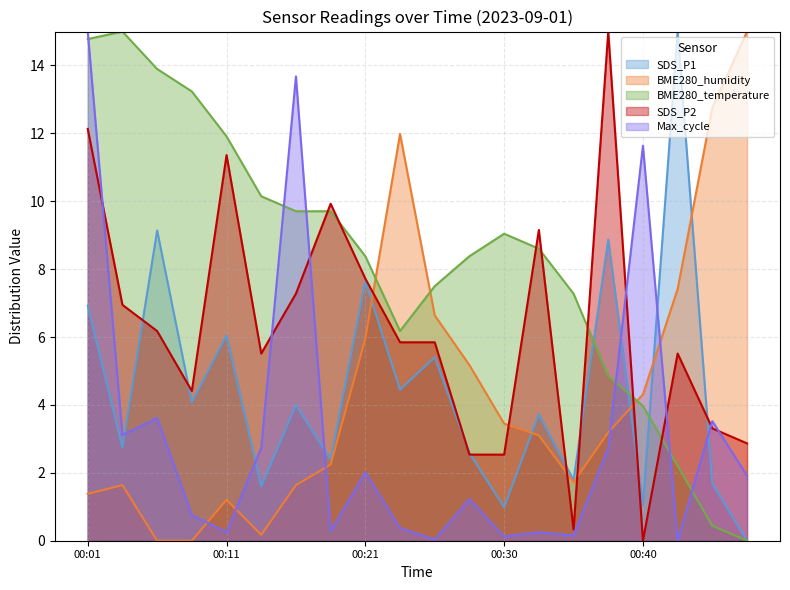

Which series ends up on top after the final intersection of SDS_P1 and SDS_P2?

SDS_P2